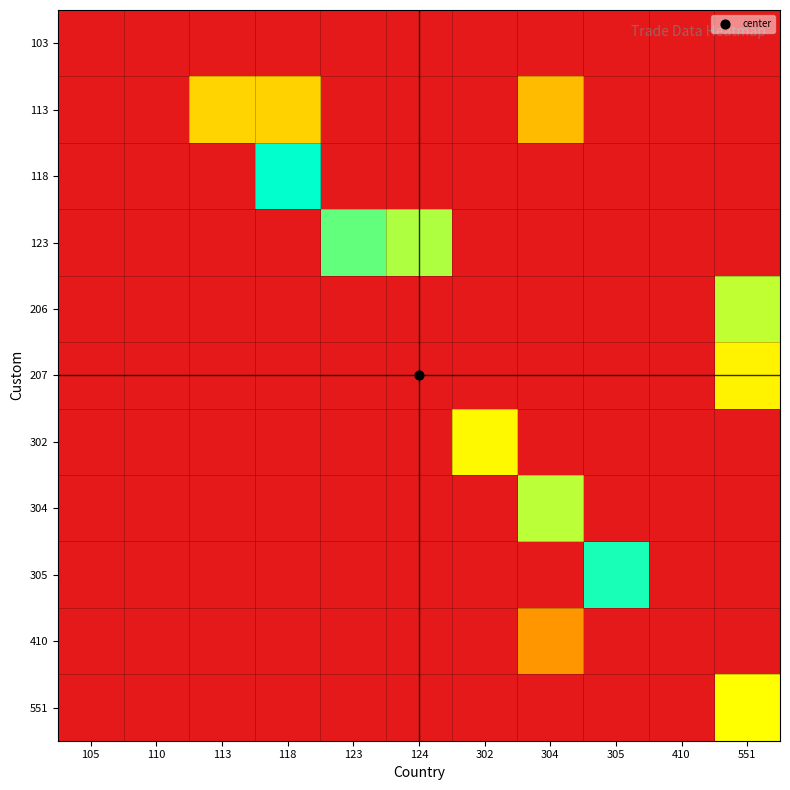

Reading left to right, list all the values displayed in this chart.

103: 105=0.0	110=0.0	113=0.0	118=0.0	123=0.0	124=0.0	302=0.0	304=0.0	305=0.0	410=0.0	551=0.0
113: 105=0.0	110=0.0	113=9.5	118=9.3	123=0.0	124=0.0	302=0.0	304=8.3	305=0.0	410=0.0	551=0.0
118: 105=0.0	110=0.0	113=0.0	118=17.0	123=0.0	124=0.0	302=0.0	304=0.0	305=0.0	410=0.0	551=0.0
123: 105=0.0	110=0.0	113=0.0	118=0.0	123=14.7	124=13.1	302=0.0	304=0.0	305=0.0	410=0.0	551=0.0
206: 105=0.0	110=0.0	113=0.0	118=0.0	123=0.0	124=0.0	302=0.0	304=0.0	305=0.0	410=0.0	551=12.7
207: 105=0.0	110=0.0	113=0.0	118=0.0	123=0.0	124=0.0	302=0.0	304=0.0	305=0.0	410=0.0	551=10.8
302: 105=0.0	110=0.0	113=0.0	118=0.0	123=0.0	124=0.0	302=11.1	304=0.0	305=0.0	410=0.0	551=0.0
304: 105=0.0	110=0.0	113=0.0	118=0.0	123=0.0	124=0.0	302=0.0	304=12.8	305=0.0	410=0.0	551=0.0
305: 105=0.0	110=0.0	113=0.0	118=0.0	123=0.0	124=0.0	302=0.0	304=0.0	305=16.4	410=0.0	551=0.0
410: 105=0.0	110=0.0	113=0.0	118=0.0	123=0.0	124=0.0	302=0.0	304=6.6	305=0.0	410=0.0	551=0.0
551: 105=0.0	110=0.0	113=0.0	118=0.0	123=0.0	124=0.0	302=0.0	304=0.0	305=0.0	410=0.0	551=11.3